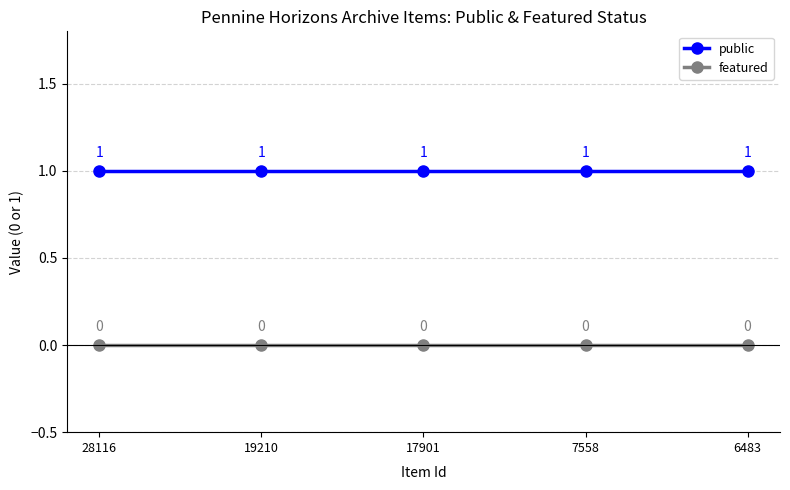

List the series in order of their overall mean, lowest first.

featured, public